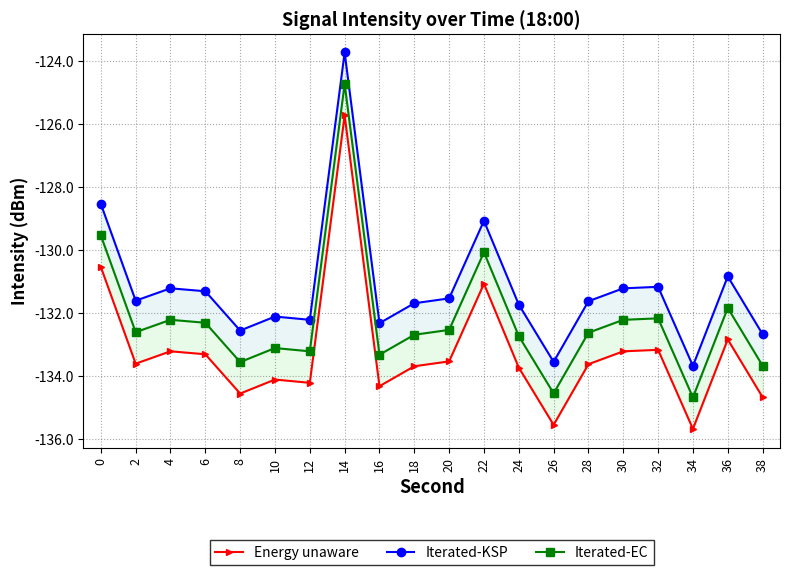

How many interior local valleys does the Iterated-KSP series have?

6